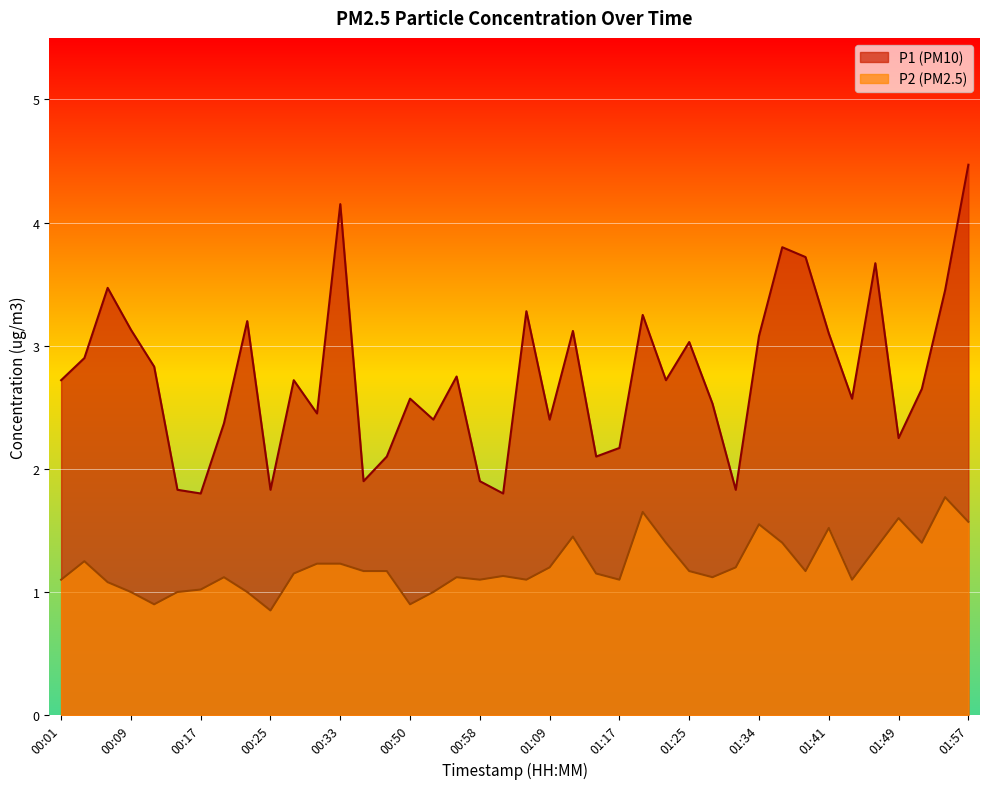

What is the value of the P1 point at the 15th from the left?

2.1